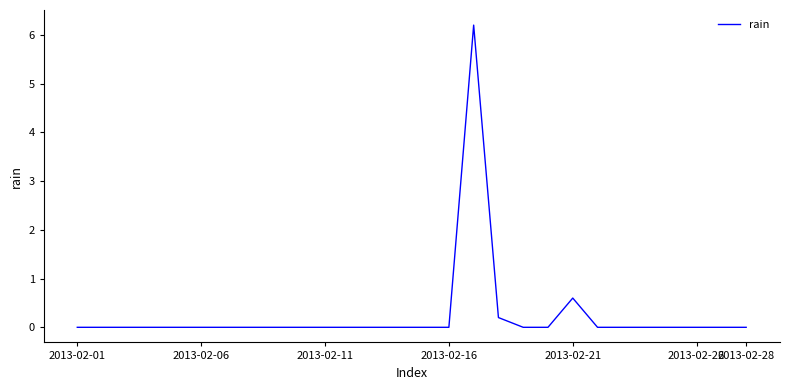

What is the difference between the maximum and minimum values?

6.2